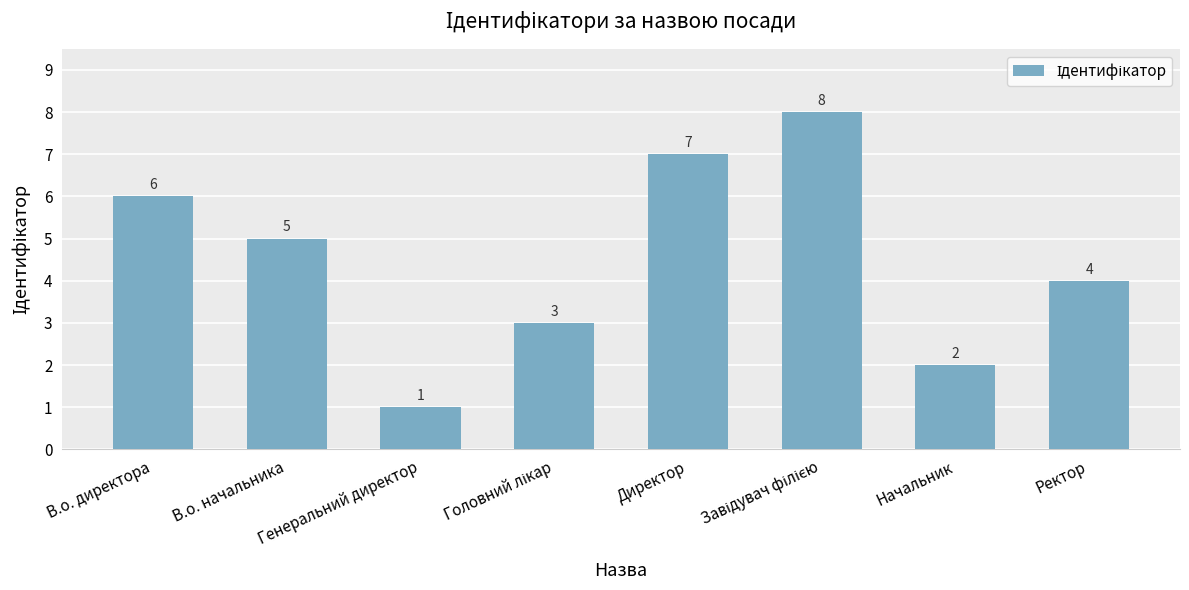

What is the ratio of the value at В.о. начальника to the value at Генеральний директор?

5.0